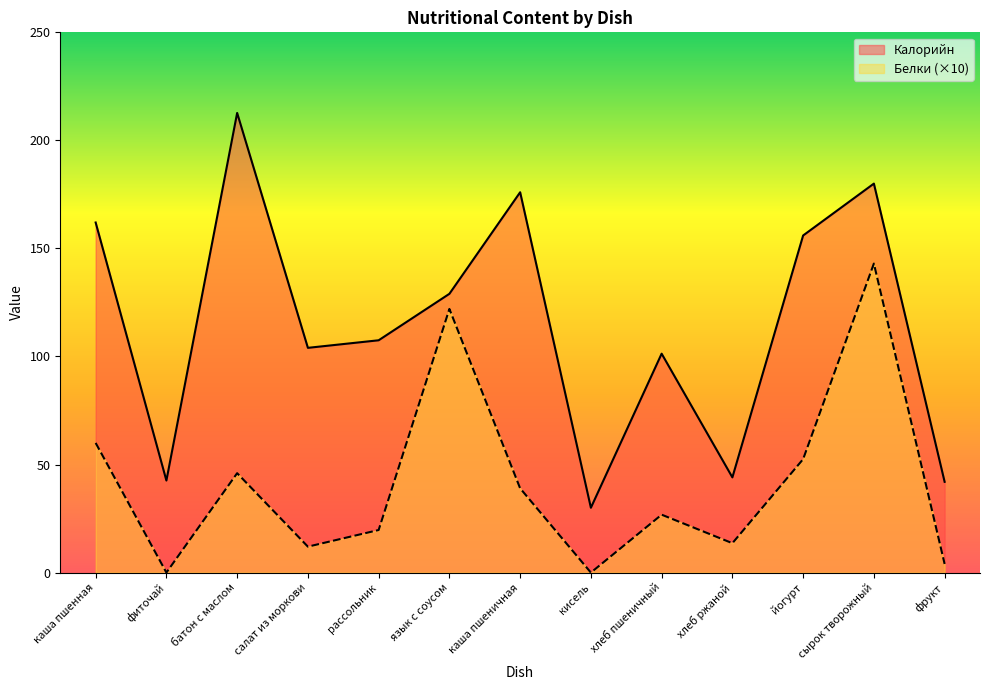

Between хлеб пшеничный and хлеб ржаной, which is larger?

хлеб пшеничный